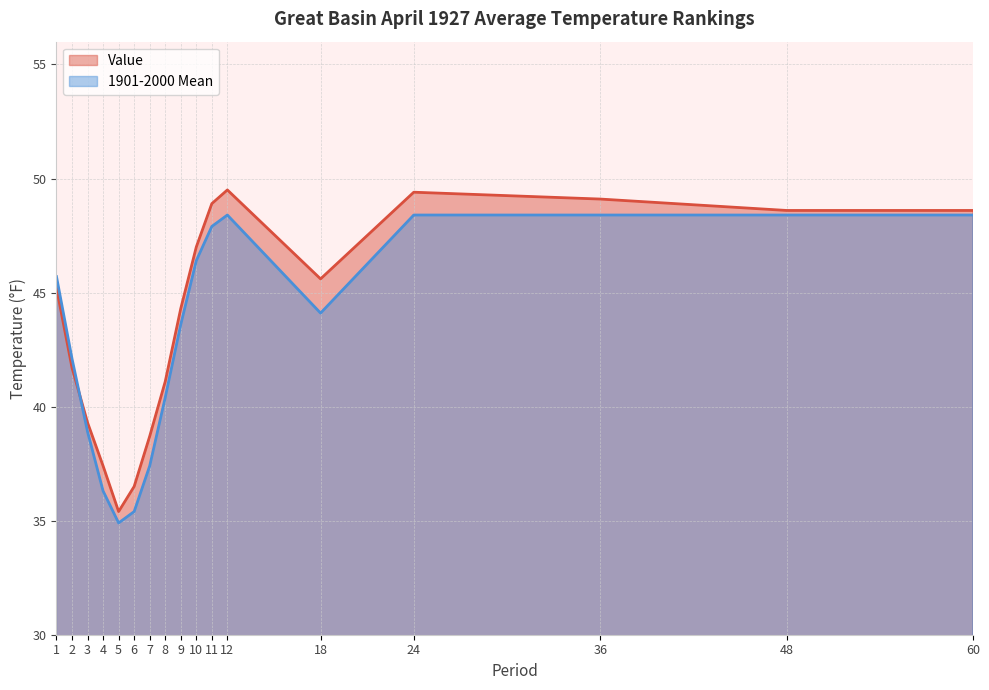

What is the lowest value of the Value series?

35.4